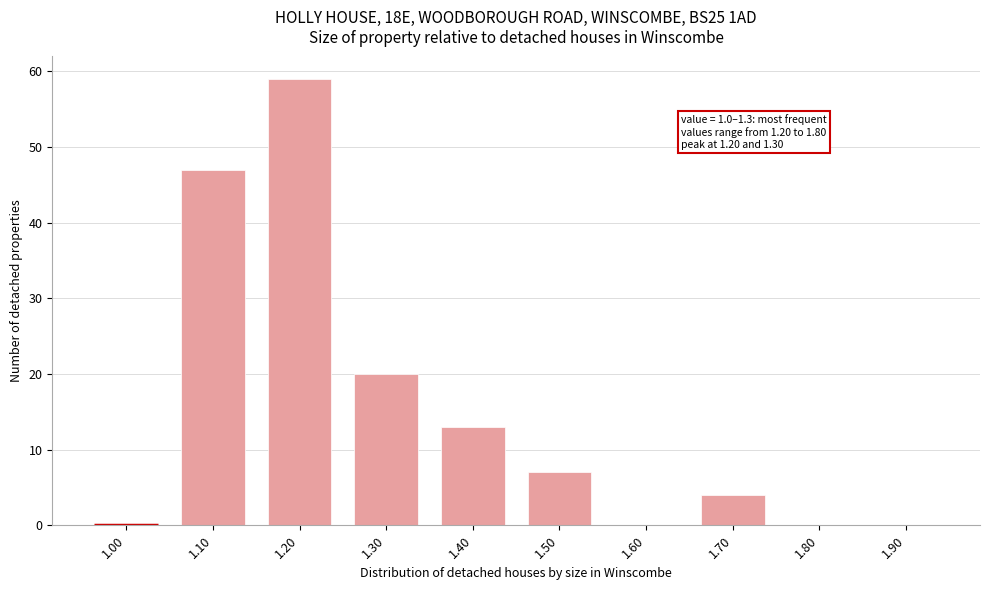

Reading left to right, extract all data points from this chart.

1.00=0	1.10=47	1.20=59	1.30=20	1.40=13	1.50=7	1.60=0	1.70=4	1.80=0	1.90=0